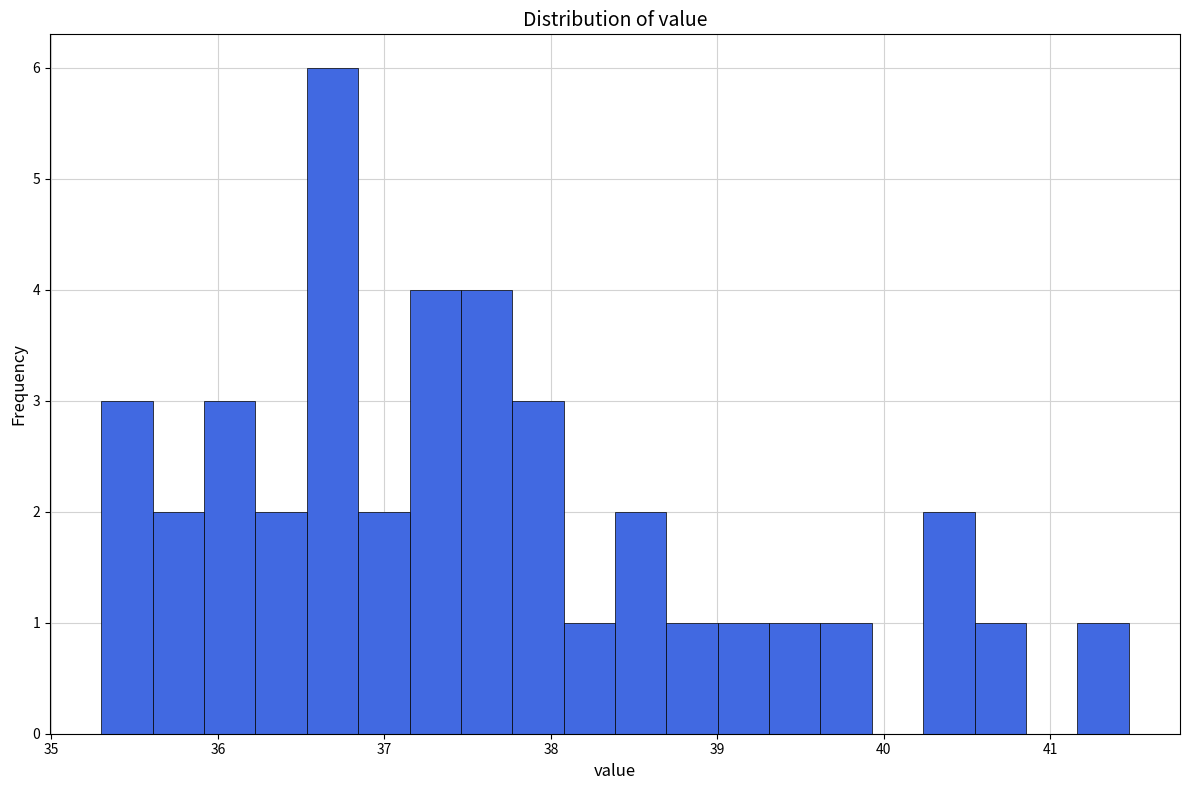

Read against the x-axis, roughly where is the centre of the tallest bar?

36.7